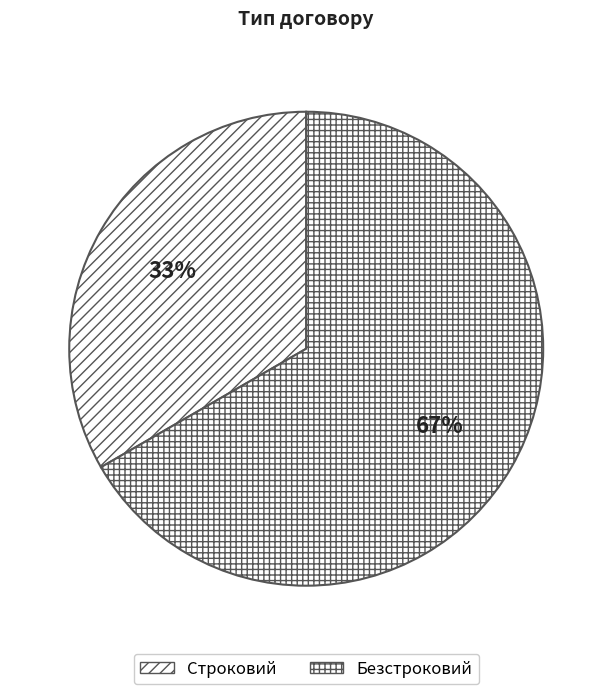

Rank the categories by value from highest to lowest.

Безстроковий, Строковий